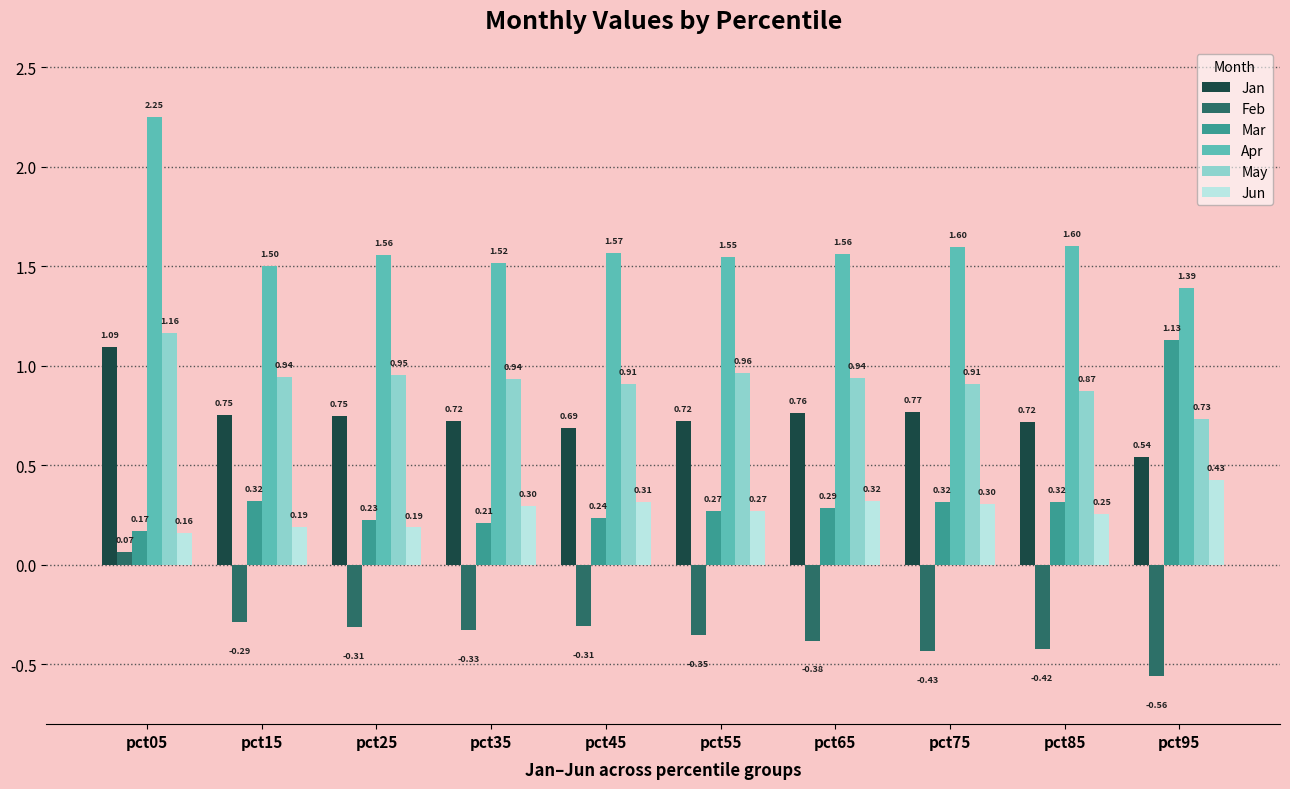

How many categories are shown in the chart?

10